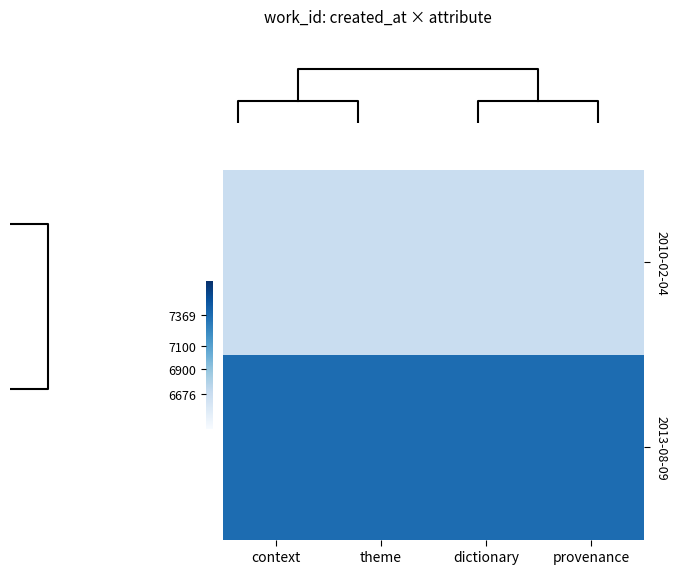

The 2010-02-04 series shows 6676 at theme. True or false?

True